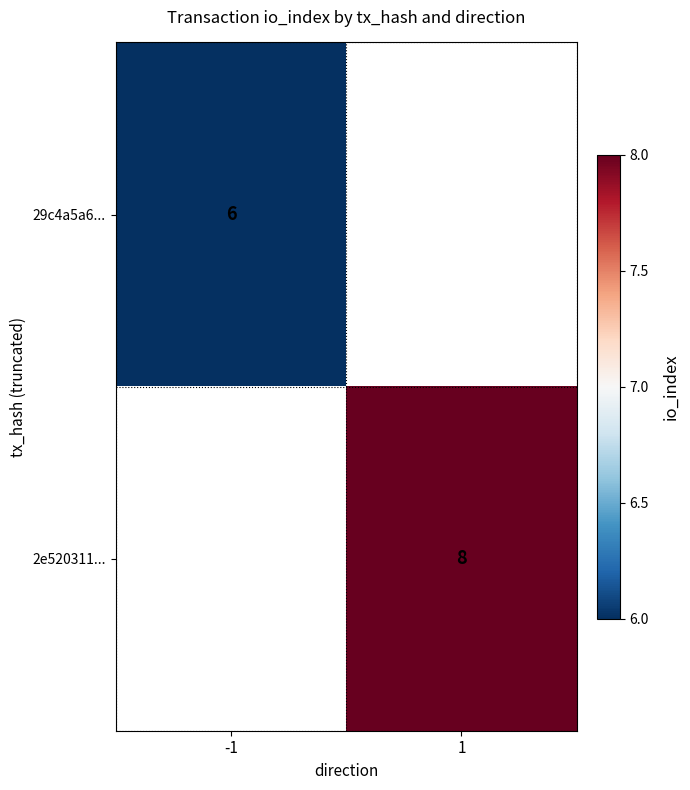

True or false: 2e520311... has a value of 8 at 1.

True